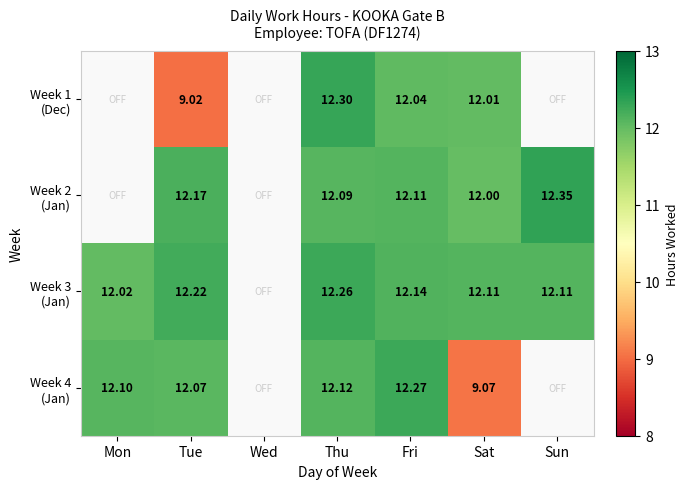

What is the greatest value displayed?

12.3